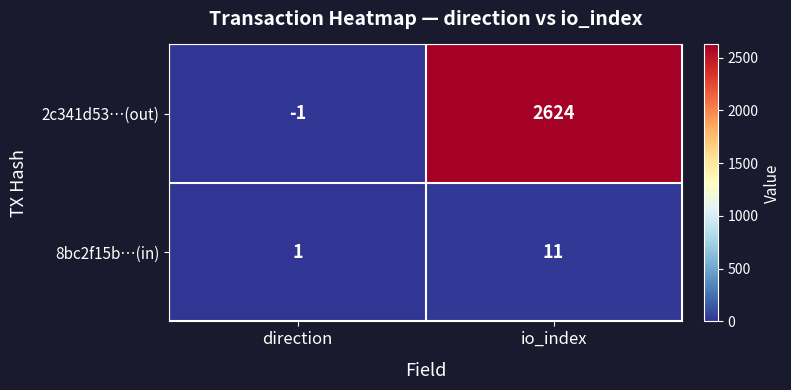

Is it true that 2c341d53…(out) equals -2 at direction?

False